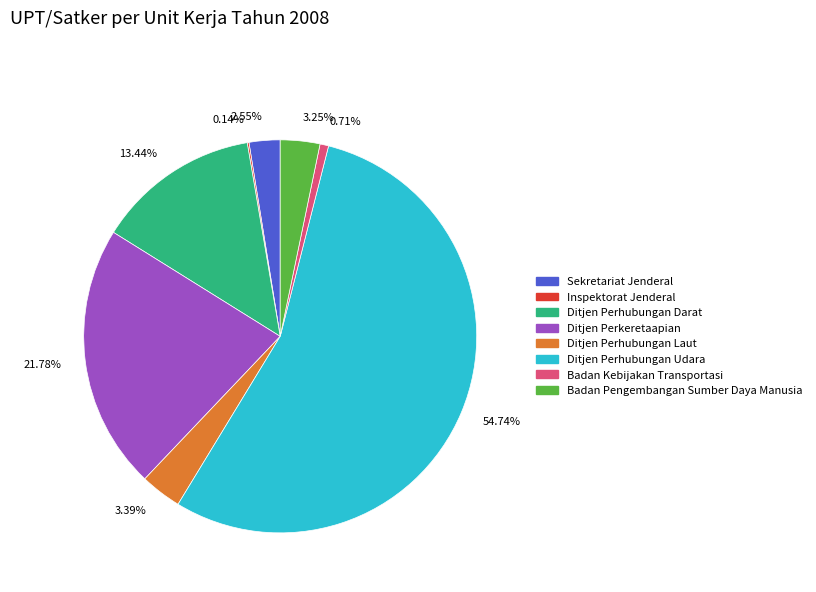

Which slice represents more than half of the pie?

Ditjen Perhubungan Udara